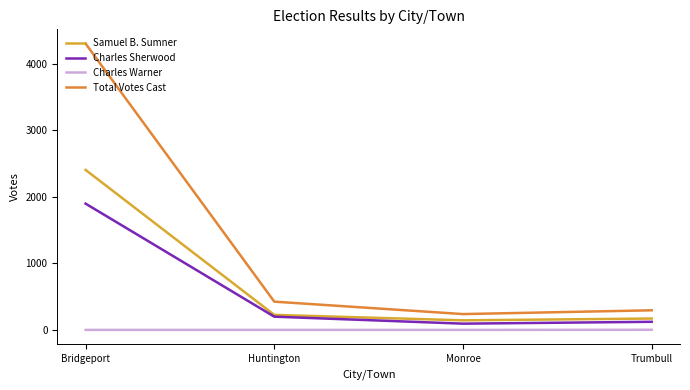

Which category has the highest value in the Samuel B. Sumner series?

Bridgeport